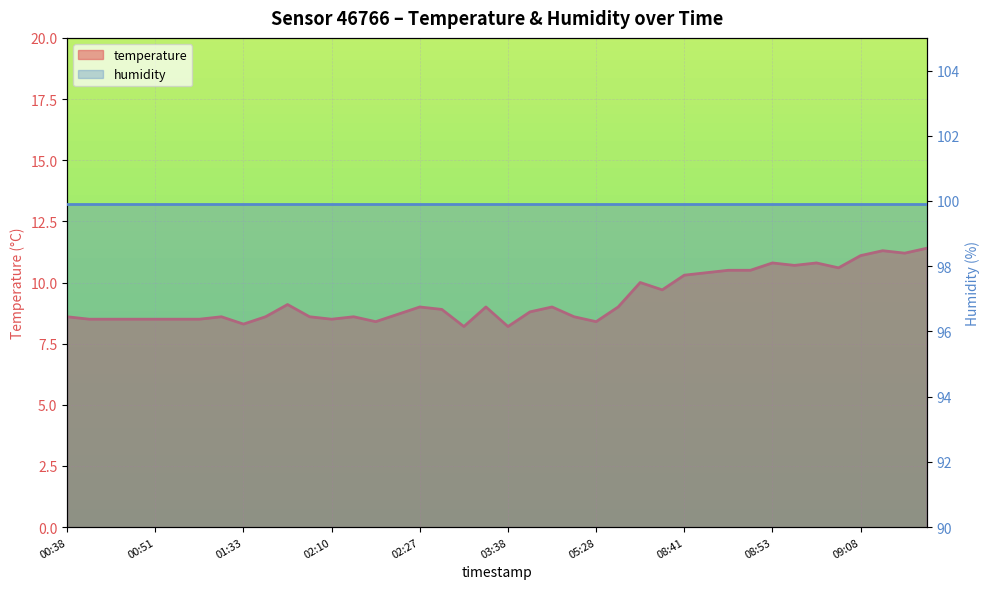

What is the greatest value displayed?

11.4